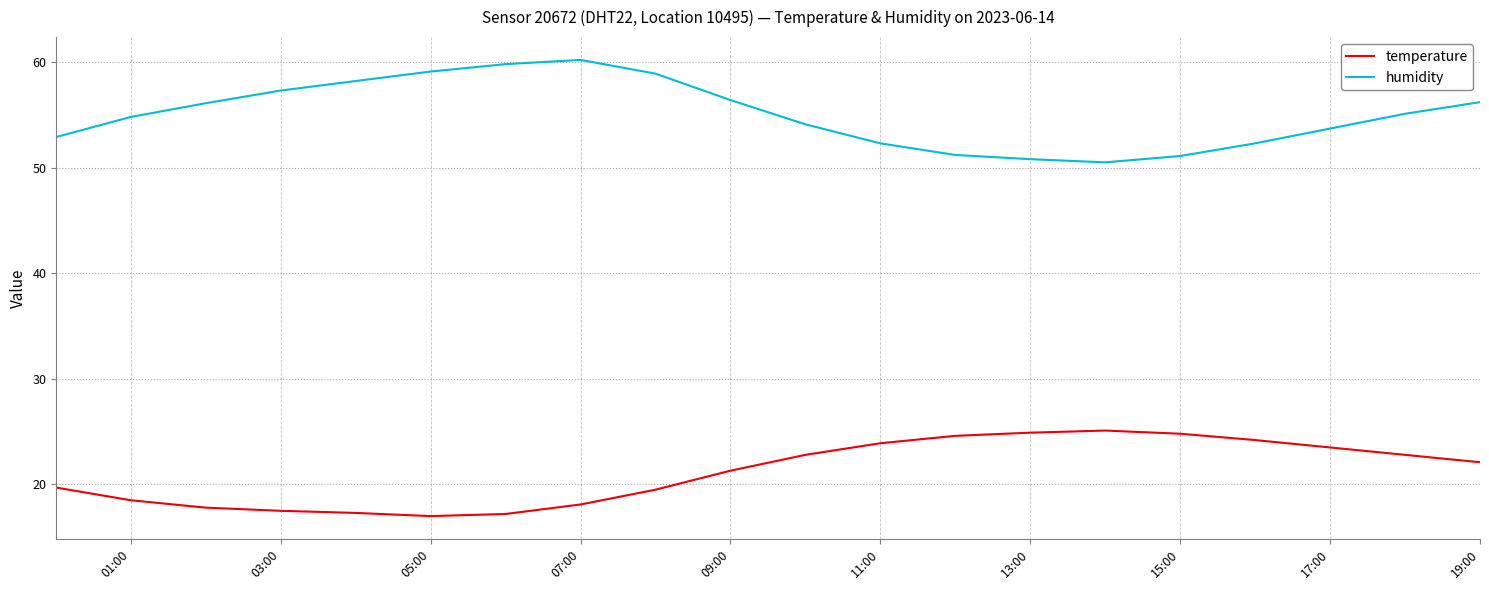

Does the chart have visible grid lines?

Yes